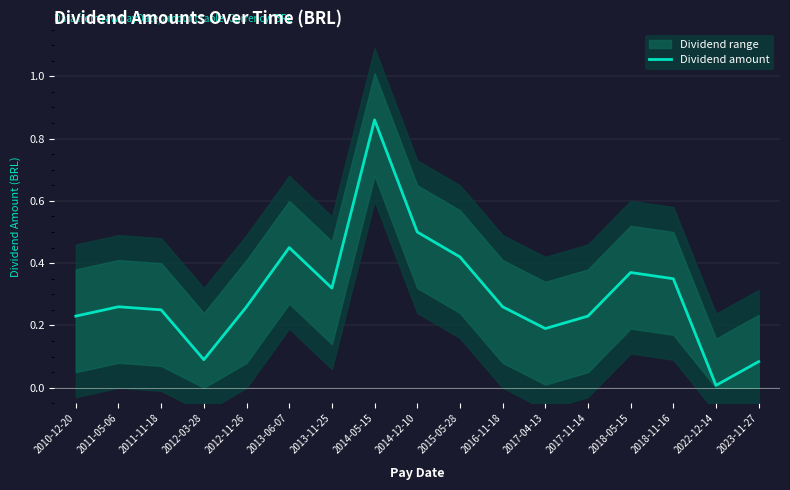

What is the difference between the second highest and second lowest values?

0.4